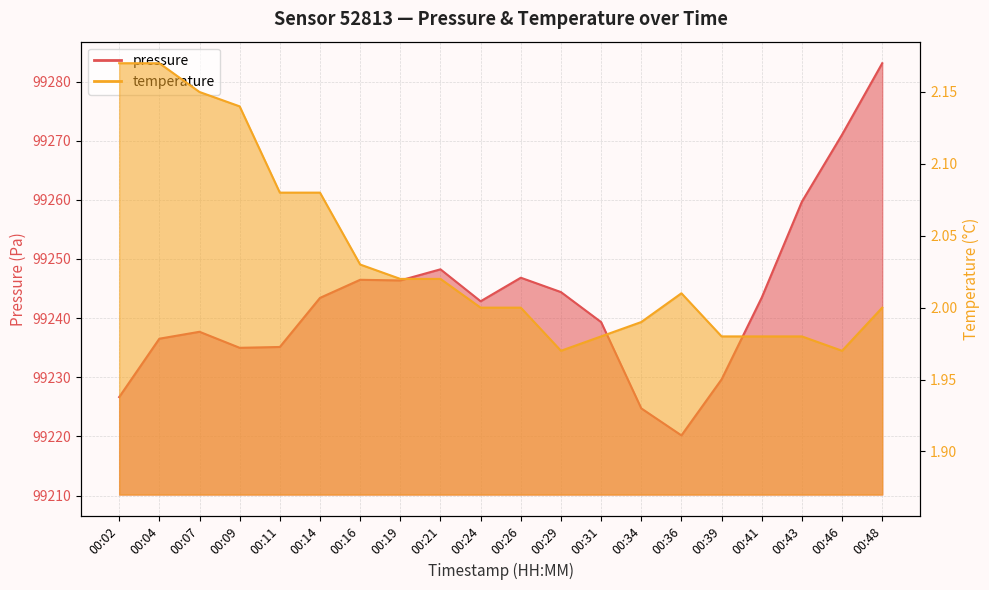

What is the total value across all series at 00:34?

99226.7